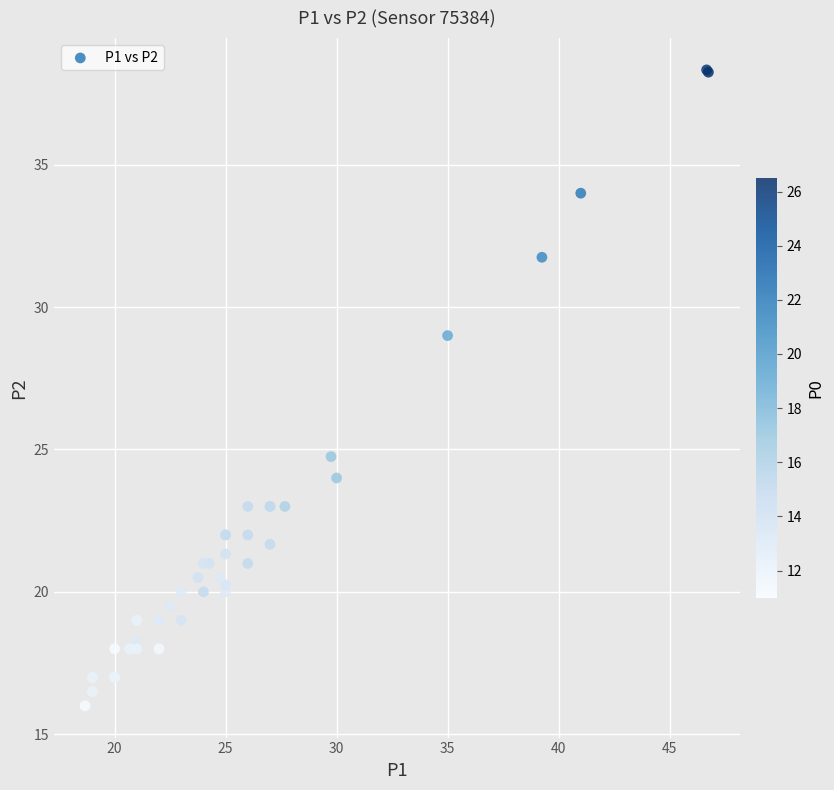

What Y value in the scatter plot is closest to 27?

29.0